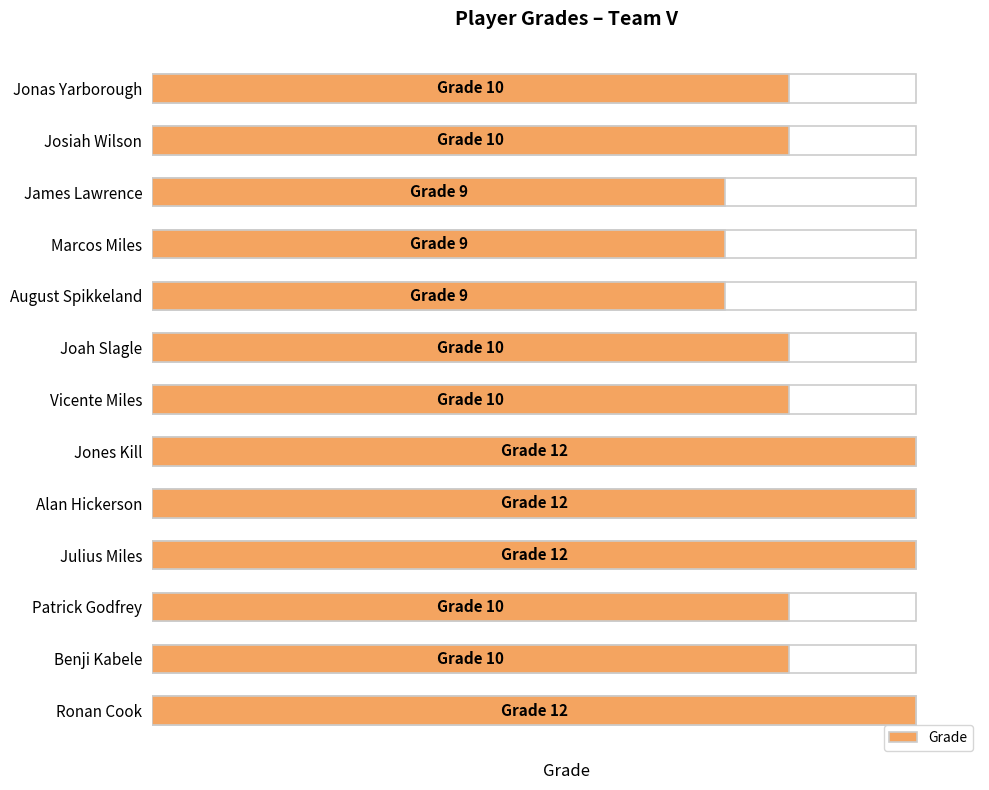

What is the maximum value shown in the chart?

12